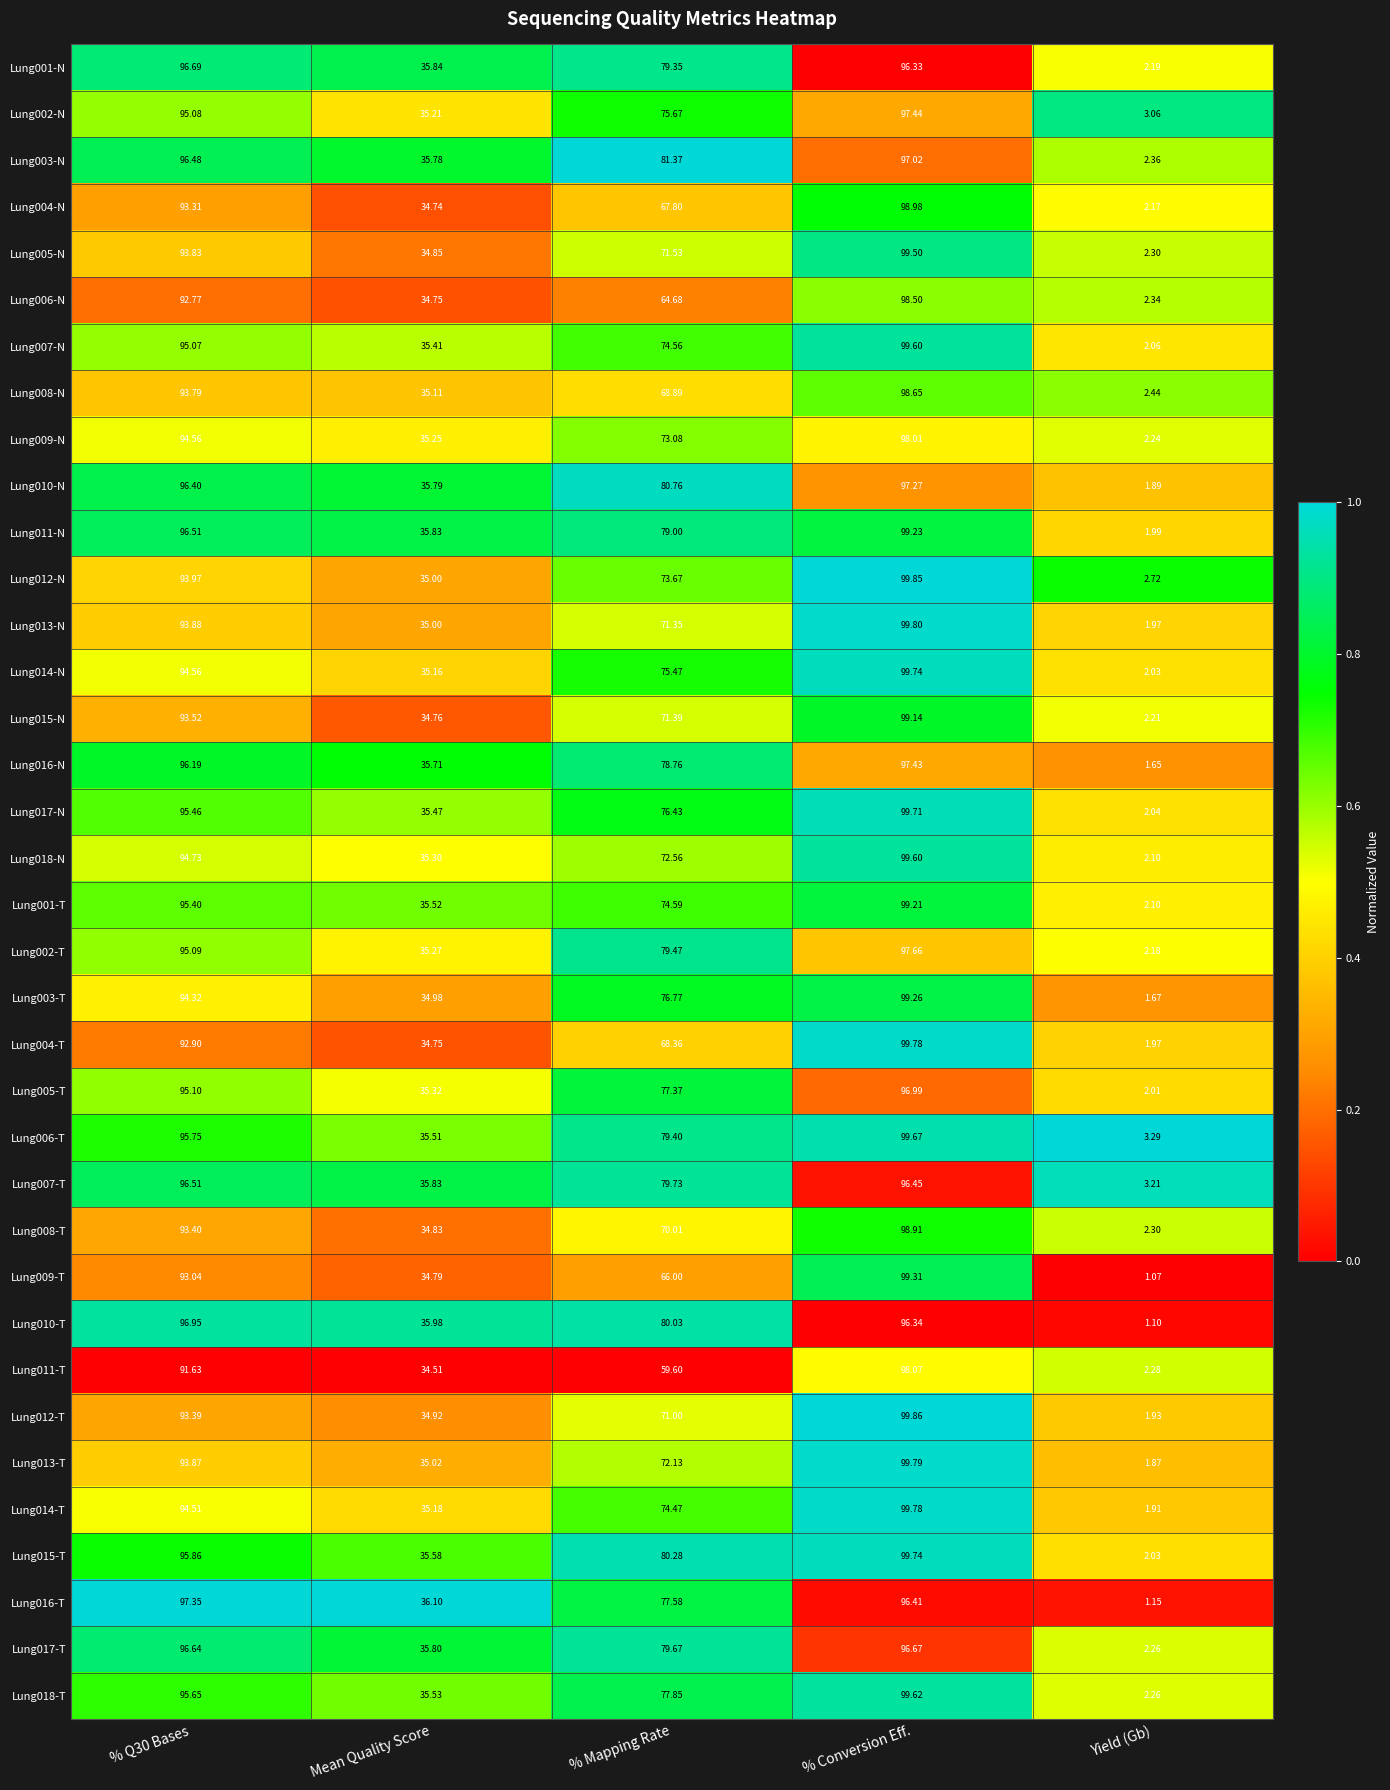

At which label does Lung004-T reach its peak?

% Conversion Eff.